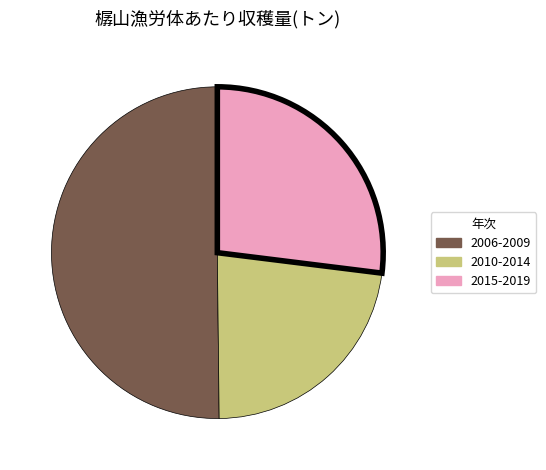

Which slice is the smallest?

2010-2014